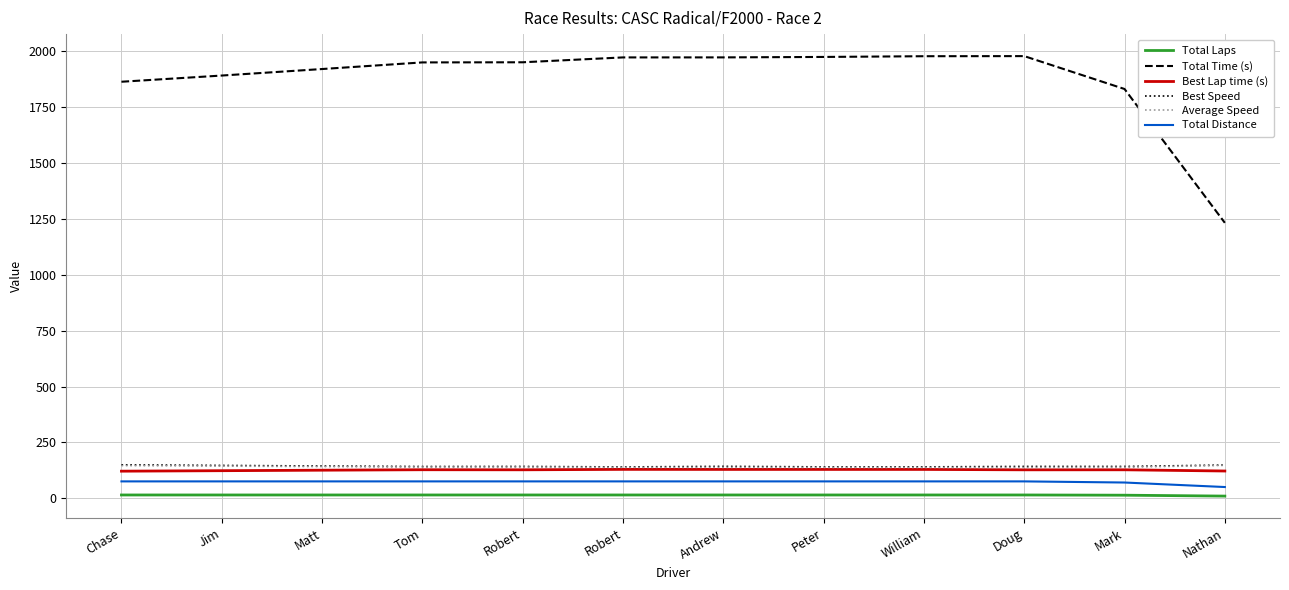

Is this an area chart (filled region under the line)?

No